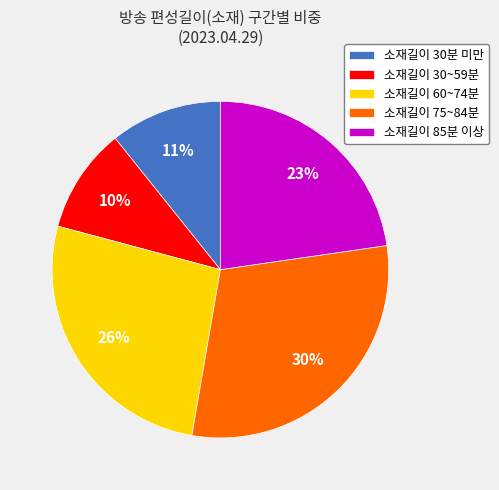

Rank the categories by value from lowest to highest.

소재길이 30~59분, 소재길이 30분 미만, 소재길이 85분 이상, 소재길이 60~74분, 소재길이 75~84분